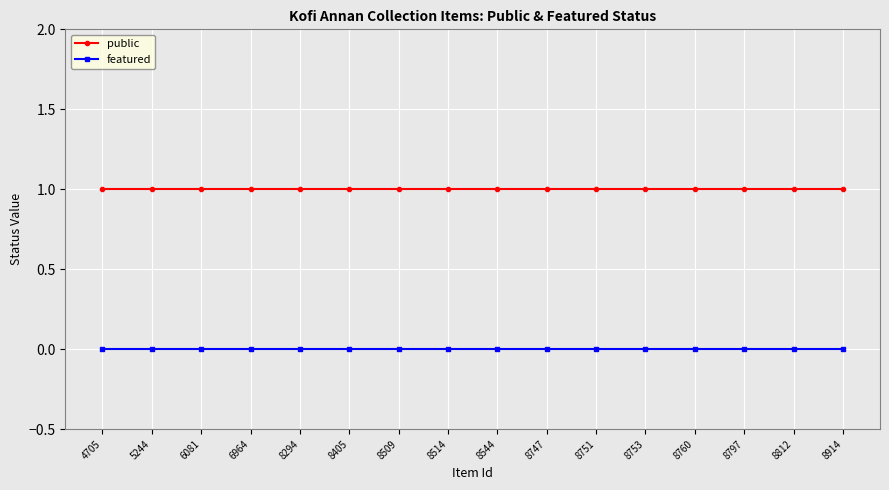

Rank the series by their average value, from highest to lowest.

public, featured